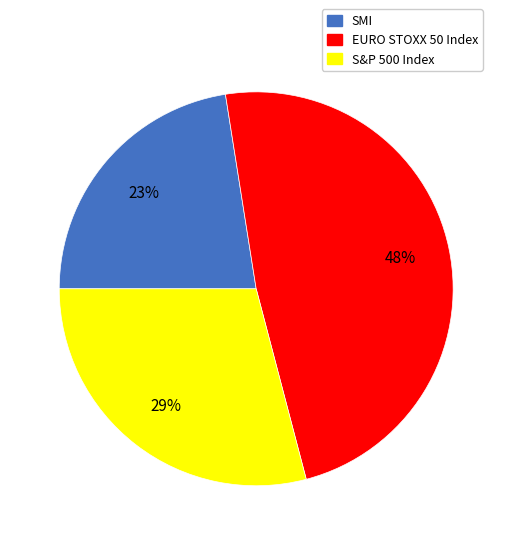

To the nearest percent, what portion does EURO STOXX 50 Index represent?

48%